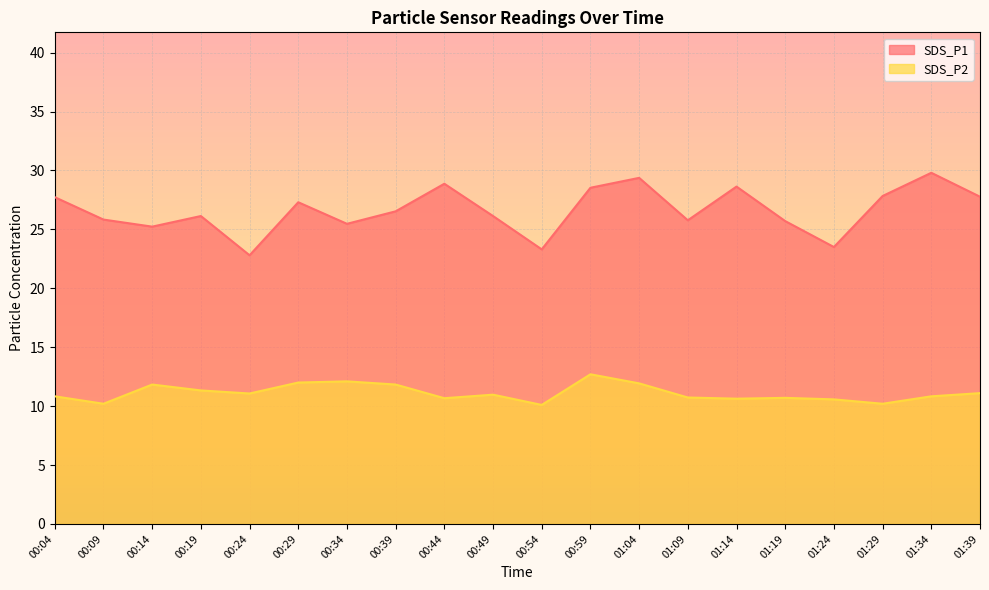

Read the SDS_P1 value at 01:19.

25.7